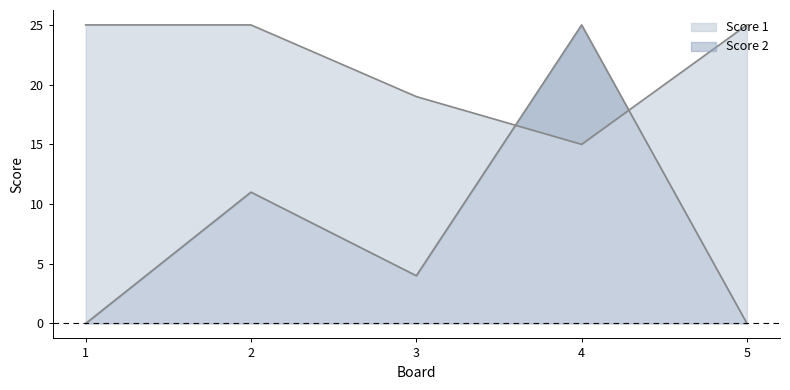

How many lines are shown in the chart?

2